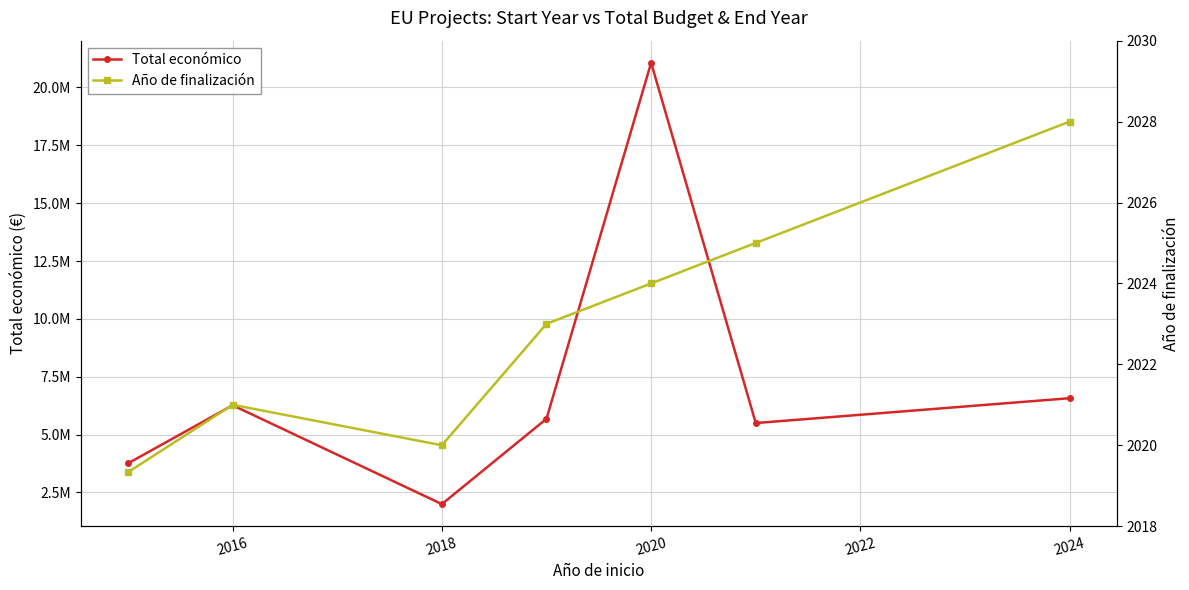

What is the difference between the Año de finalización values at 2016 and 2018?

1.0